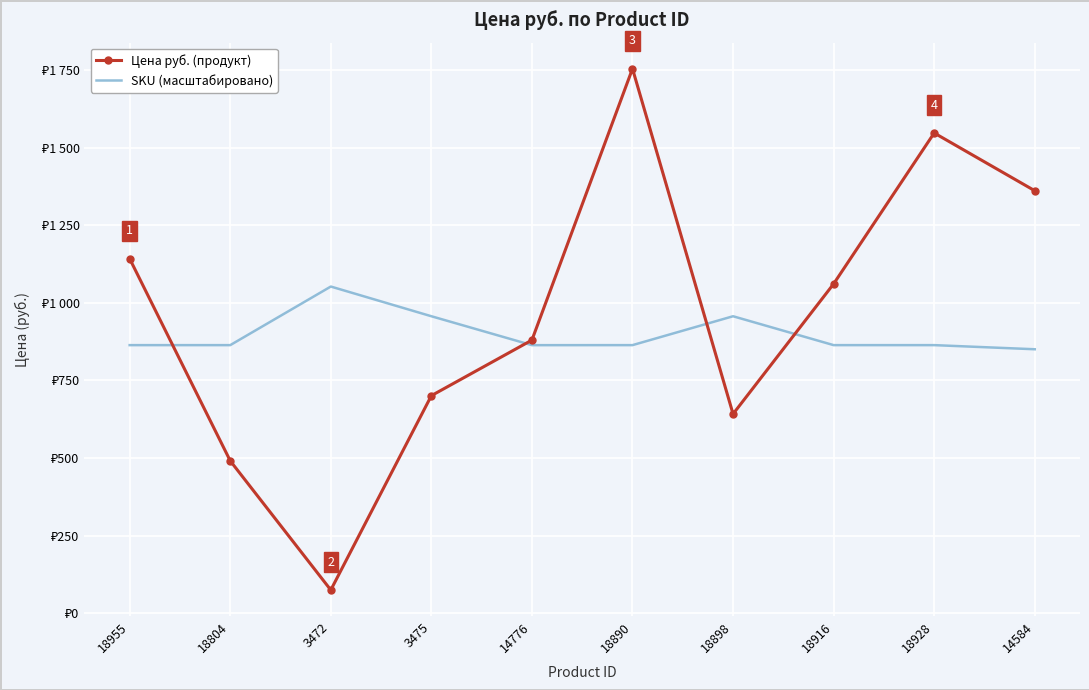

Which category has the highest value in the Цена руб. (продукт) series?

18890